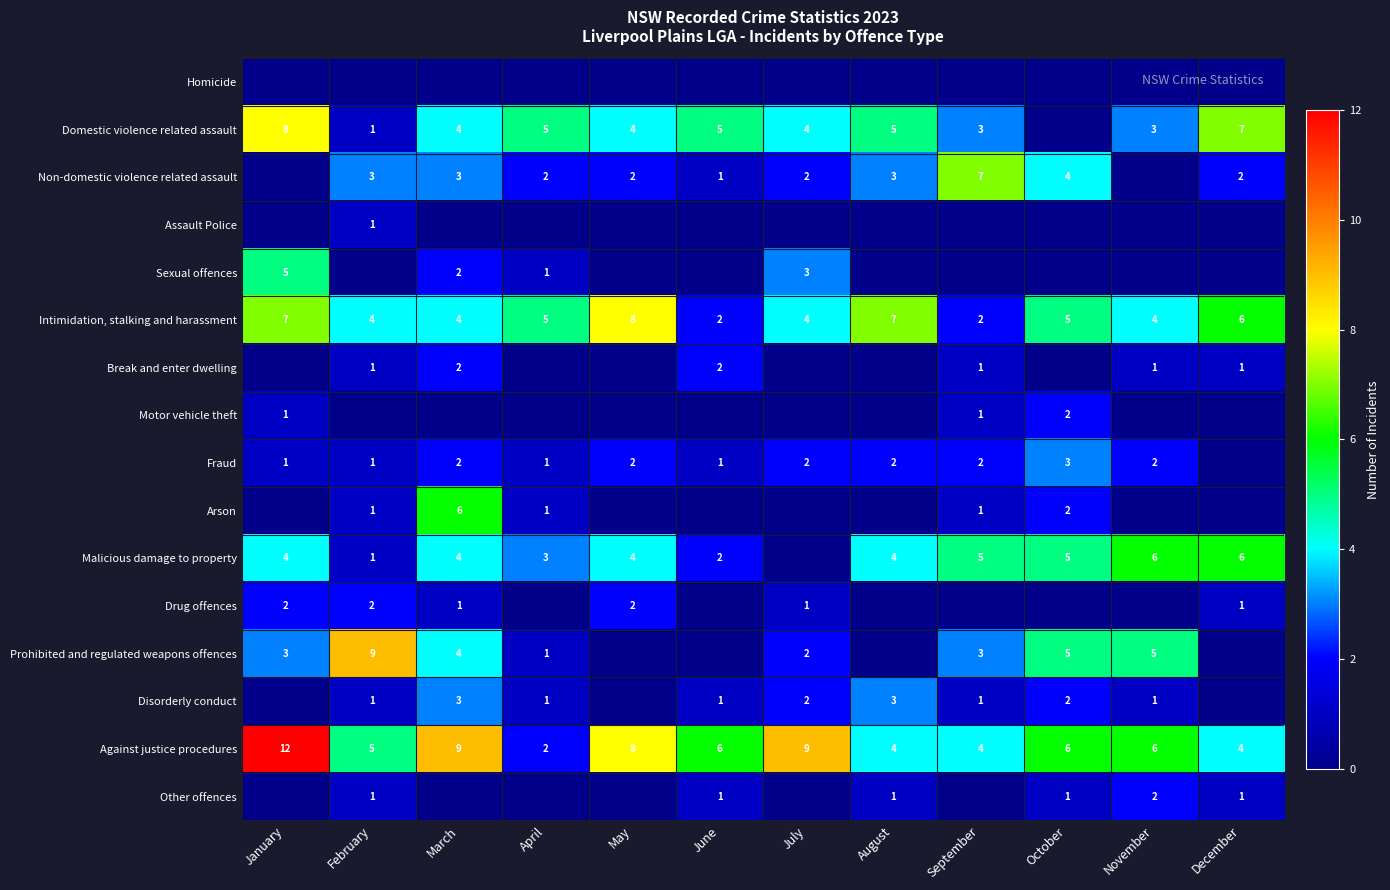

What is the difference between the maximum and second lowest values in the Against justice procedures series?

8